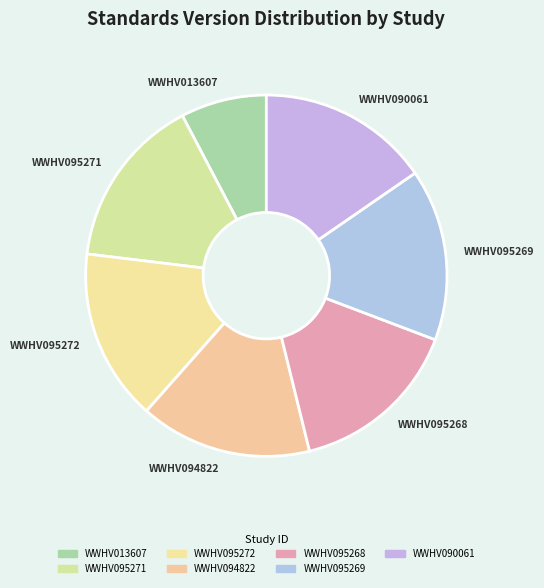

How many slices are in this pie chart?

7